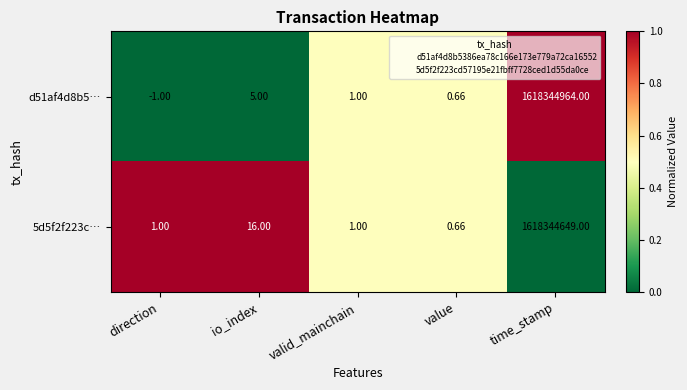

What is the total value across all series at direction?

0.0